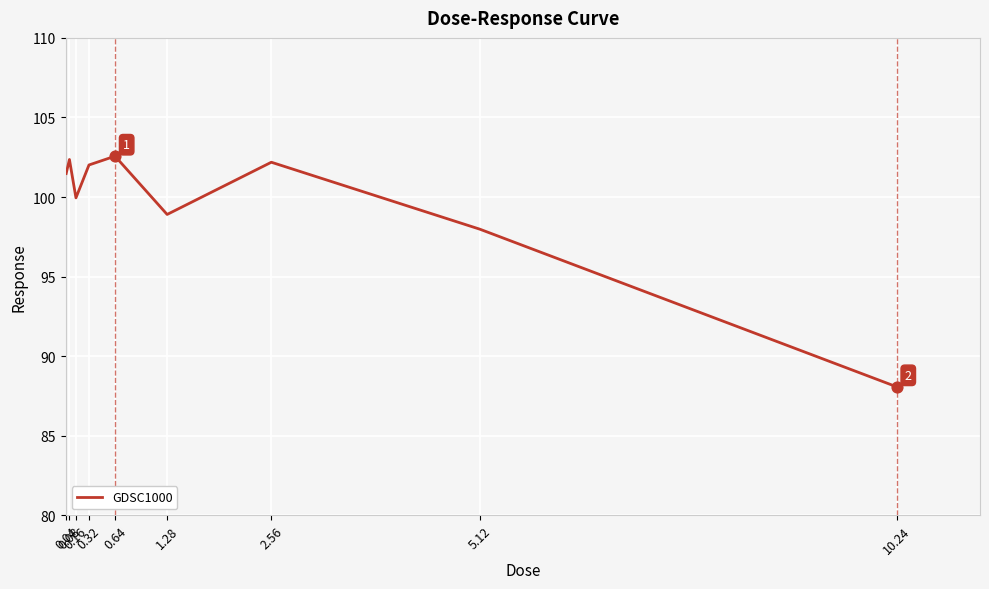

What is the ratio of the value at 0.32 to the value at 0.08?

1.0